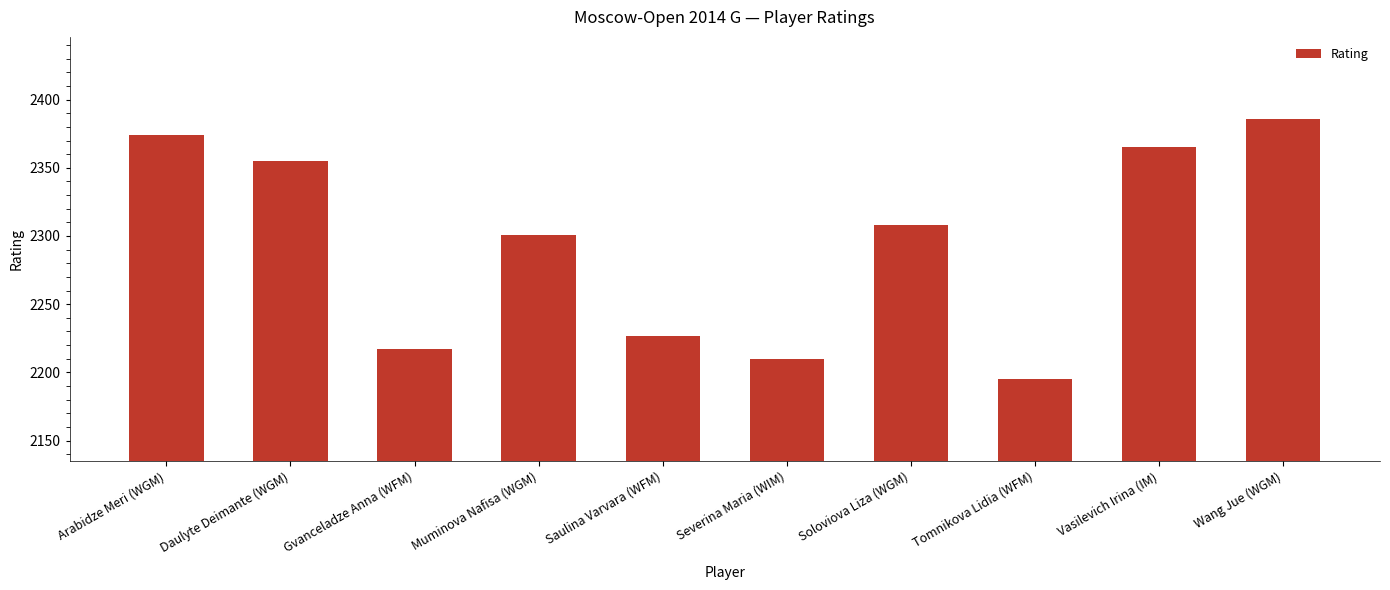

At which category does the chart reach its minimum across all series?

Tomnikova Lidia (WFM)